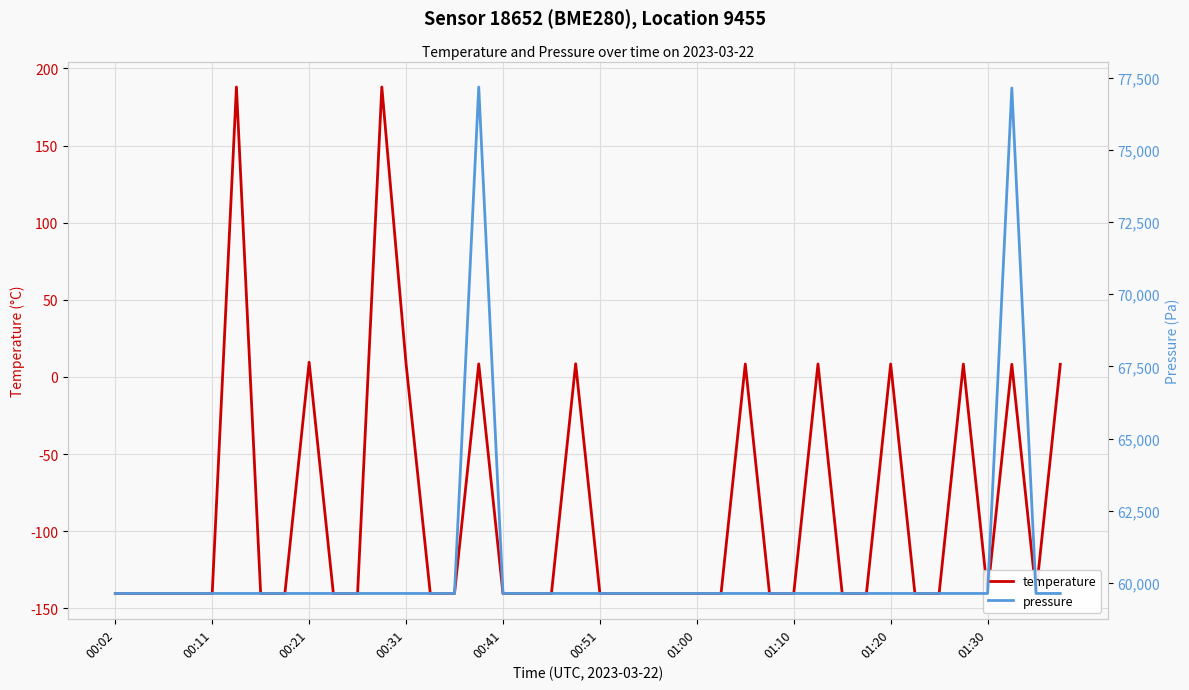

True or false: temperature and pressure intersect in this chart.

False